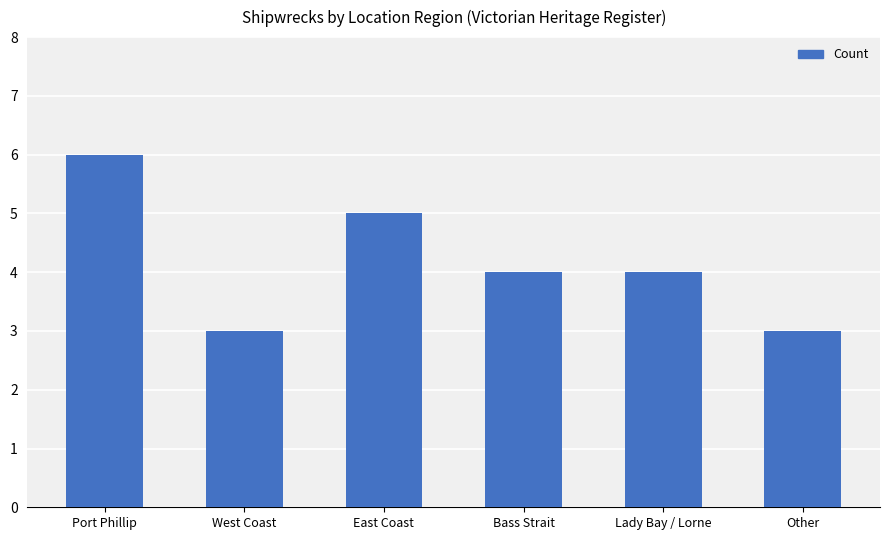

At which label does the data first exceed 4?

Port Phillip